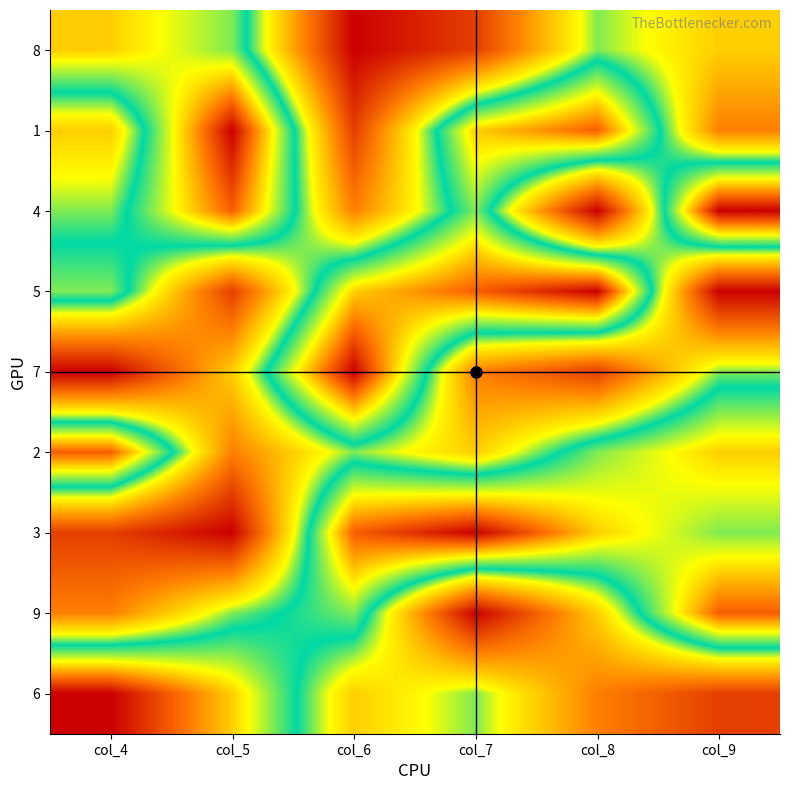

At which category does the chart reach its peak across all series?

col_5